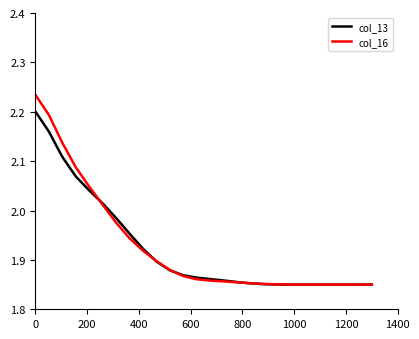

List the series in order of their peak value, lowest first.

col_13, col_16